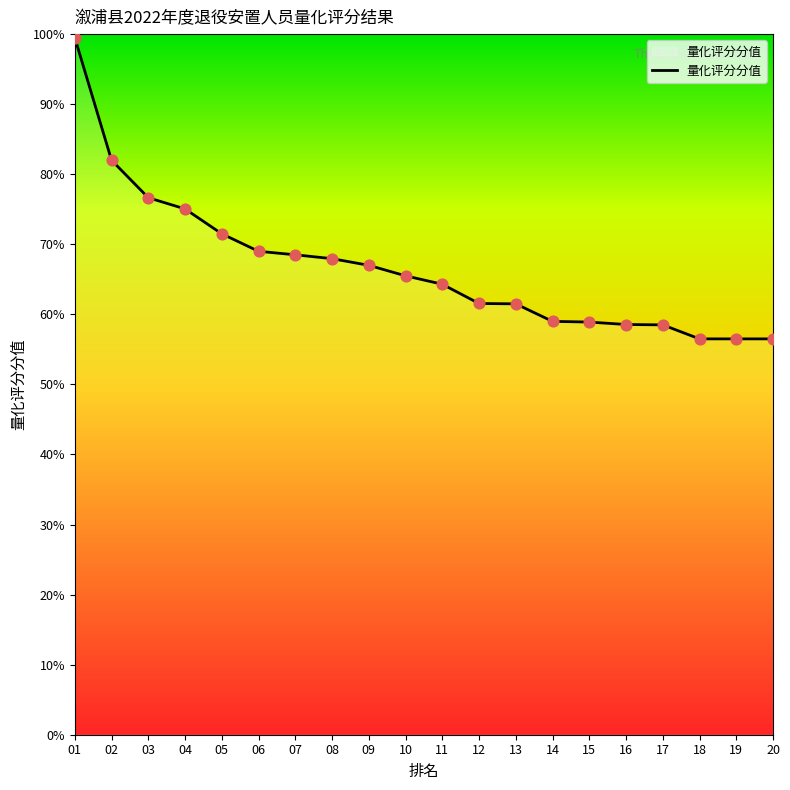

What is the change in value from 01 to 06?

-30.5